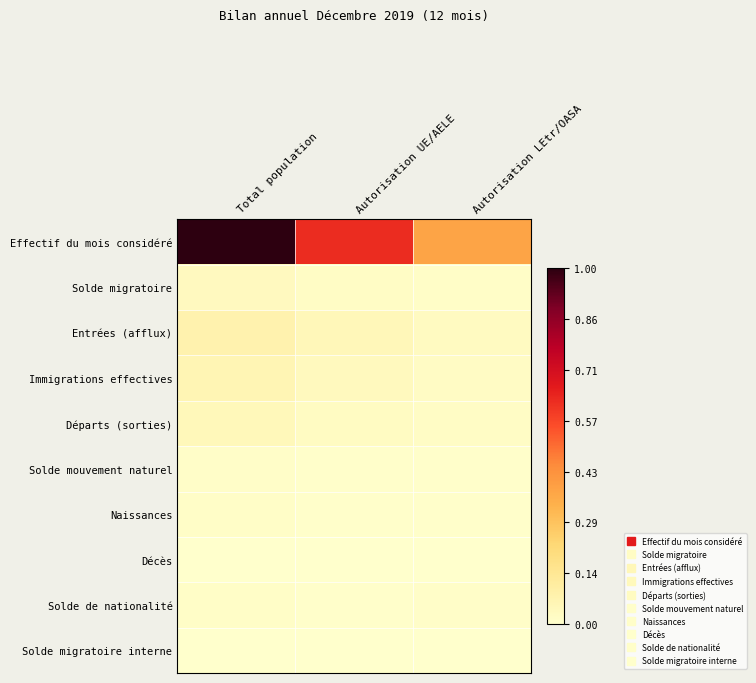

Which label corresponds to the smallest value in the chart?

Autorisation LEtr/OASA